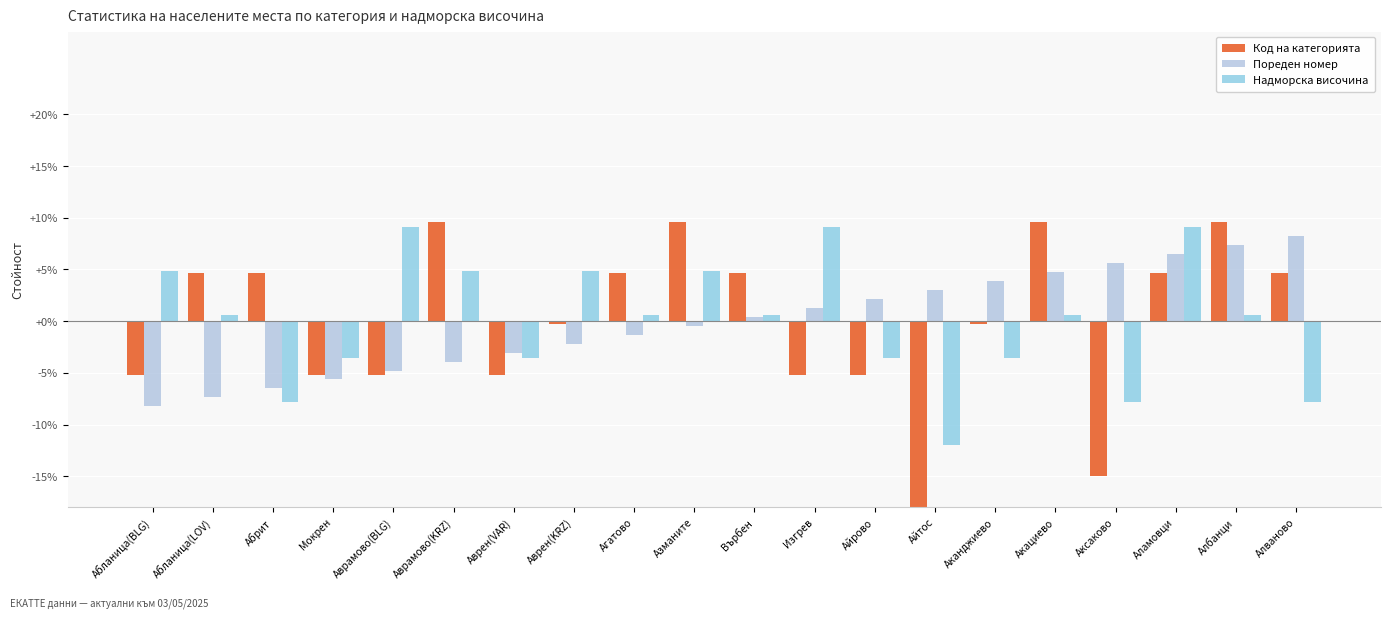

At which category is the sum across all series the highest?

Аламовци